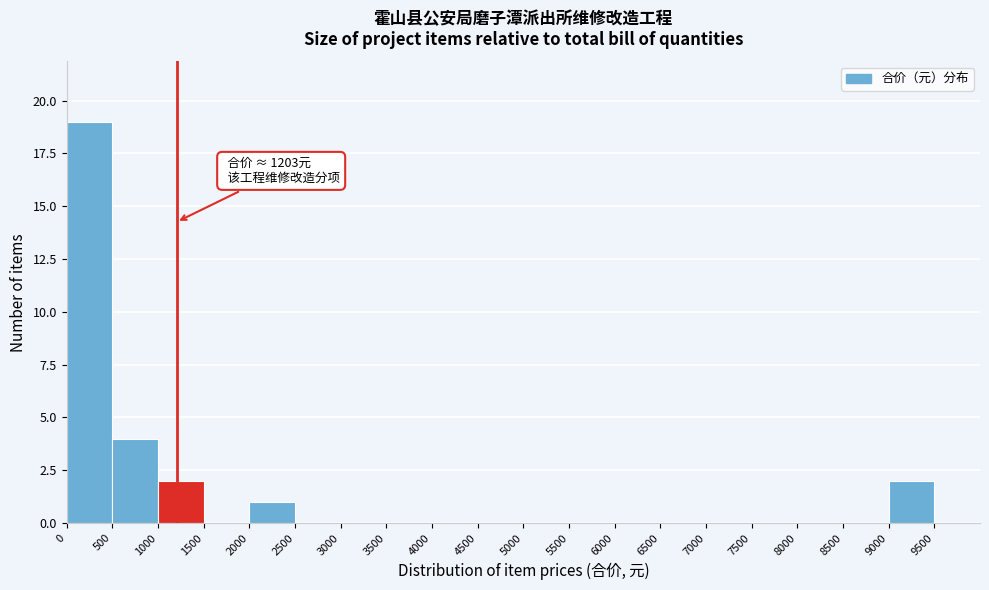

Which range on the x-axis has the tallest bar?

0 to 500